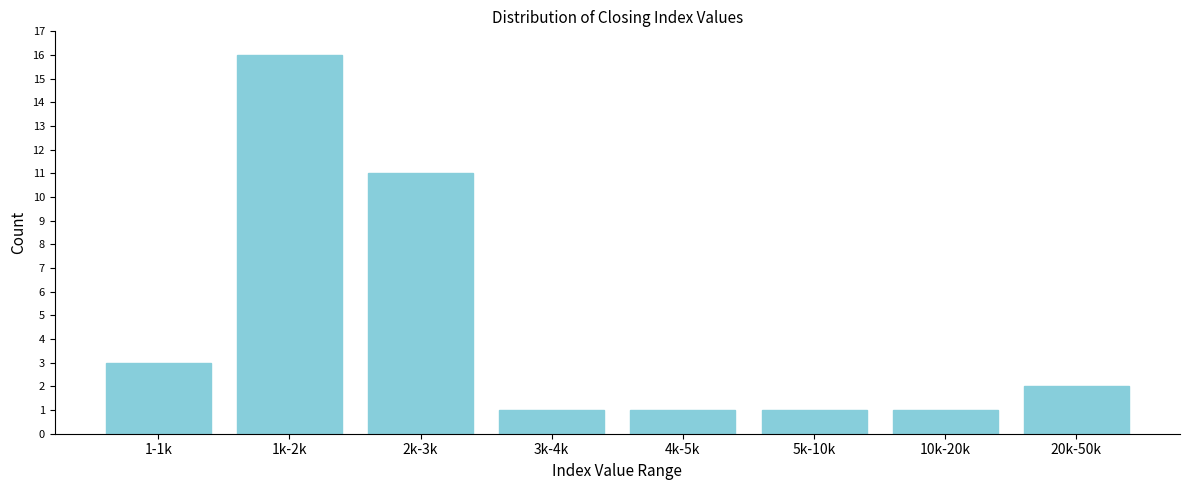

Reading right to left, what are all the values shown in this chart?

20k-50k=2	10k-20k=1	5k-10k=1	4k-5k=1	3k-4k=1	2k-3k=11	1k-2k=16	1-1k=3